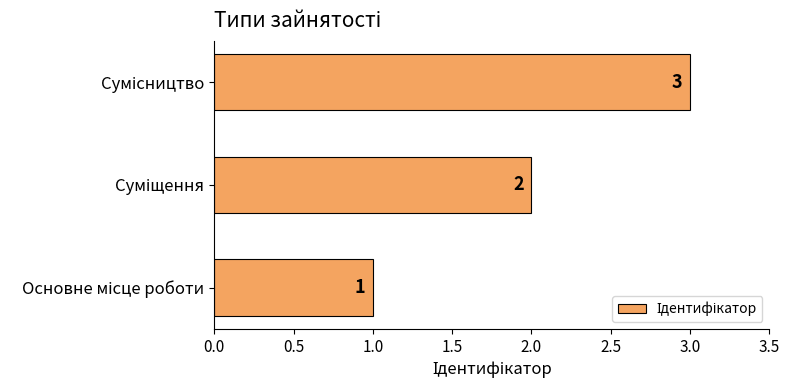

What is the greatest value displayed?

3